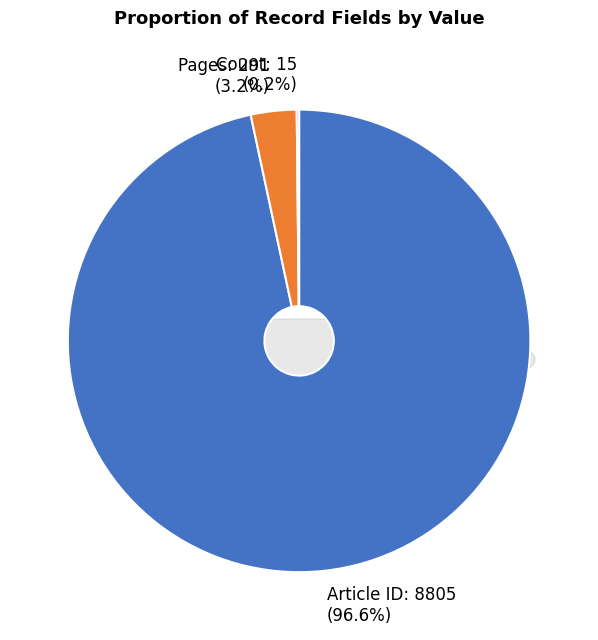

How many slices are in this pie chart?

3